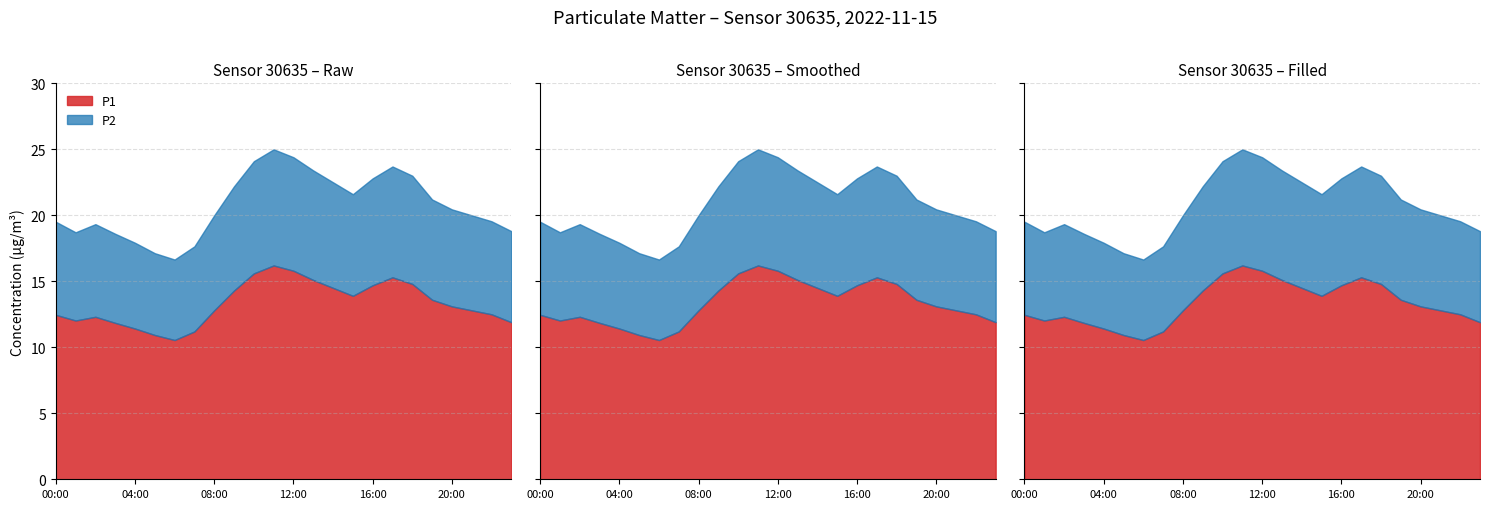

True or false: P1 and P2 cross at least once.

False